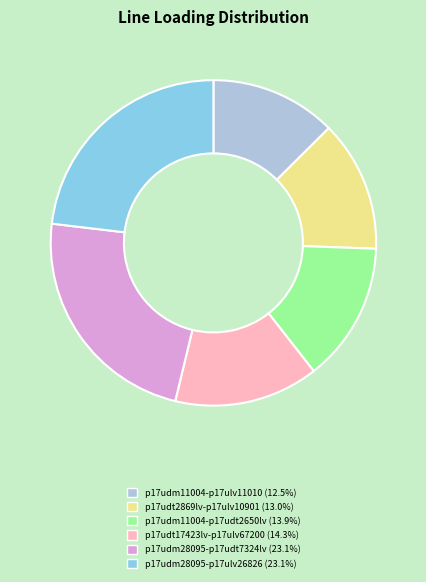

Is there any slice that represents more than half of the pie?

No